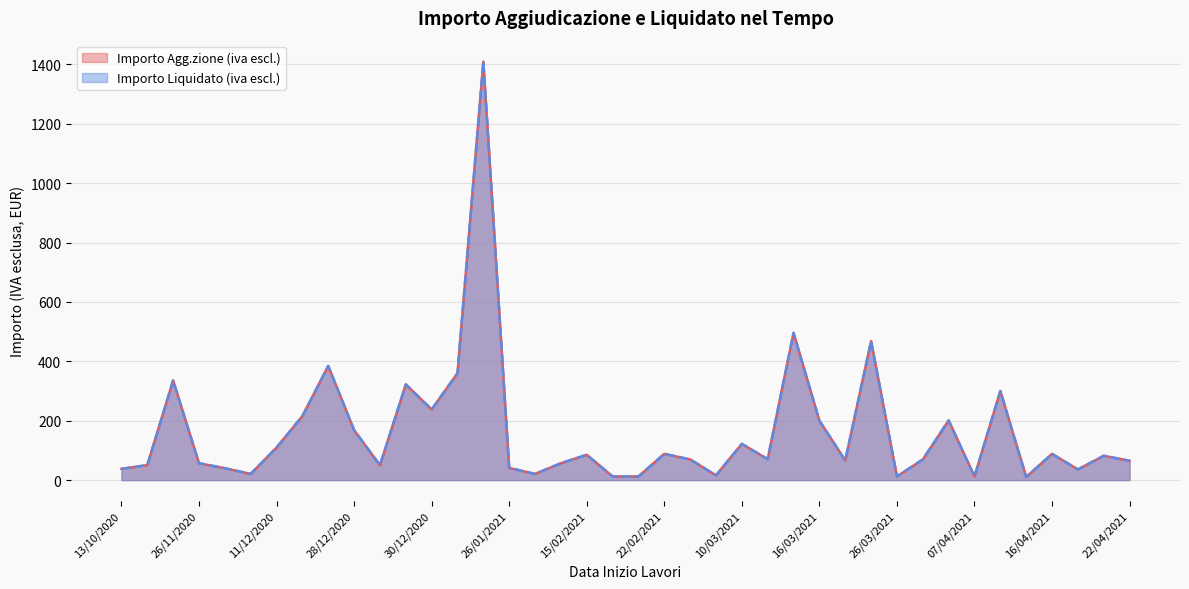

What is the label of the 2nd point from the left?

15/10/2020